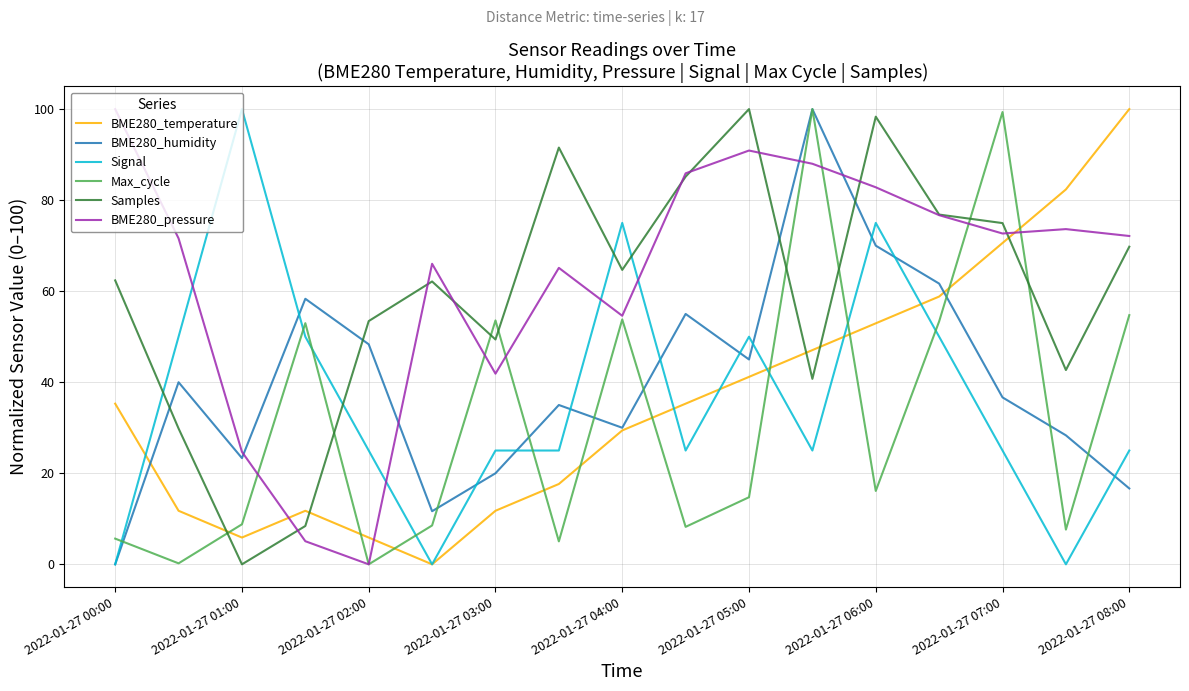

How many intersections are there between Samples and Signal?

4